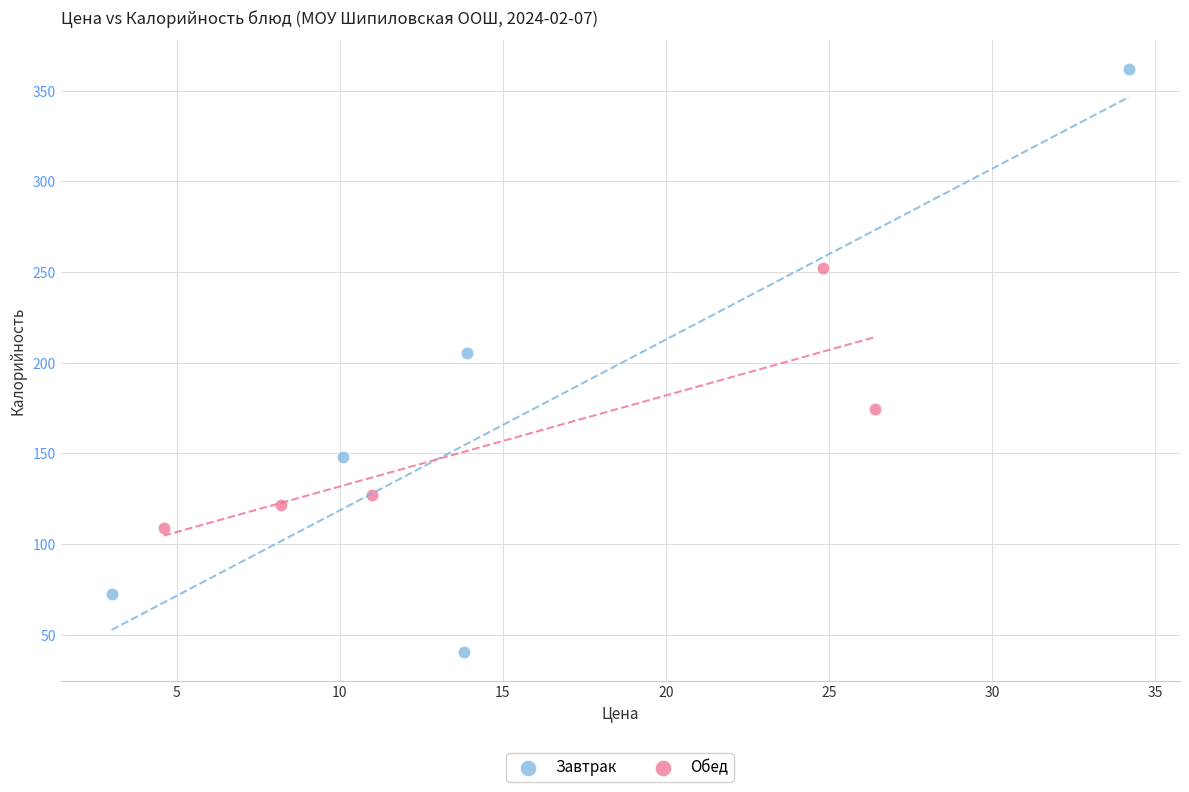

Which series has the widest spread of Y values?

Завтрак